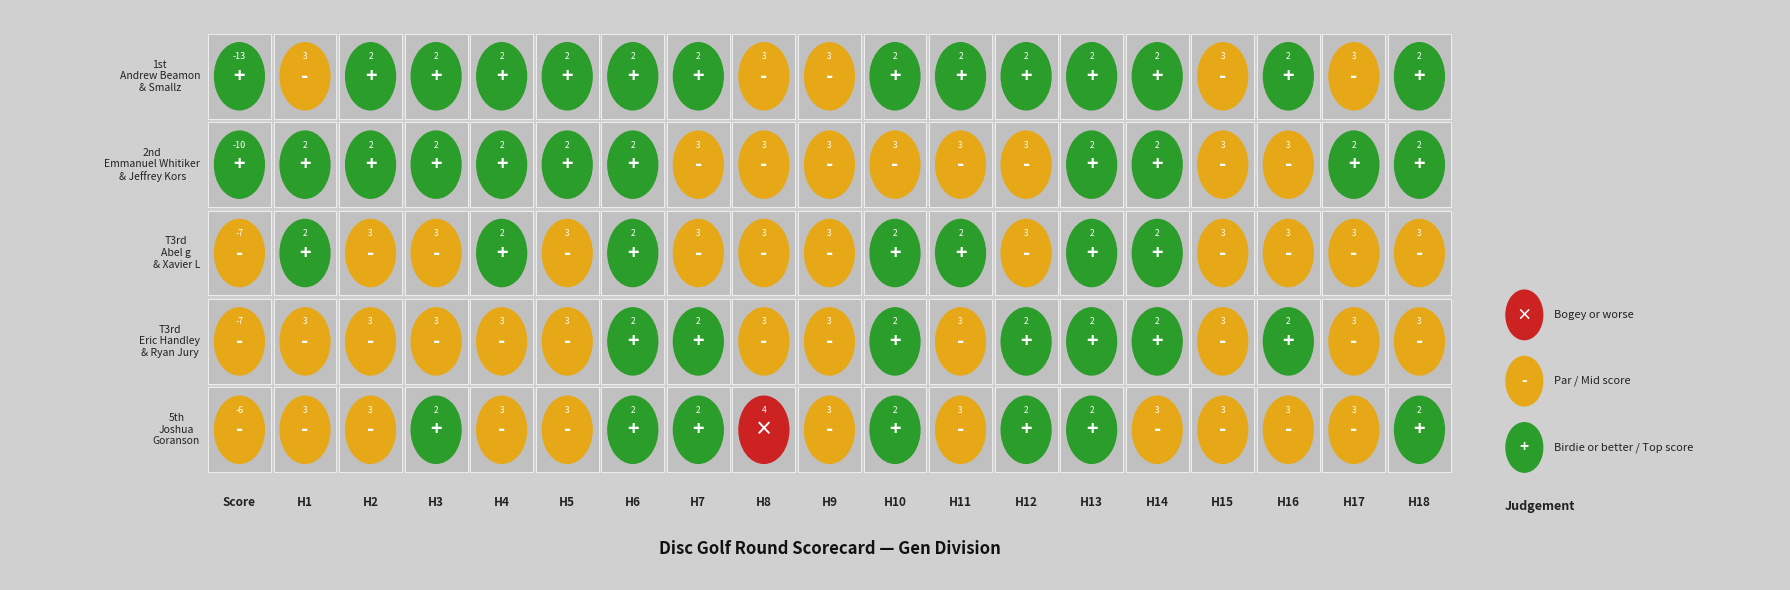

Reading left to right, list all the values displayed in this chart.

Andrew Beamon & Smallz: -13	3	2	2	2	2	2	2	3	3	2	2	2	2	2	3	2	3	2
Emmanuel Whitiker & Jeffrey Kors: -10	2	2	2	2	2	2	3	3	3	3	3	3	2	2	3	3	2	2
Abel g & Xavier L: -7	2	3	3	2	3	2	3	3	3	2	2	3	2	2	3	3	3	3
Eric Handley & Ryan Jury: -7	3	3	3	3	3	2	2	3	3	2	3	2	2	2	3	2	3	3
Joshua Goranson: -6	3	3	2	3	3	2	2	4	3	2	3	2	2	3	3	3	3	2